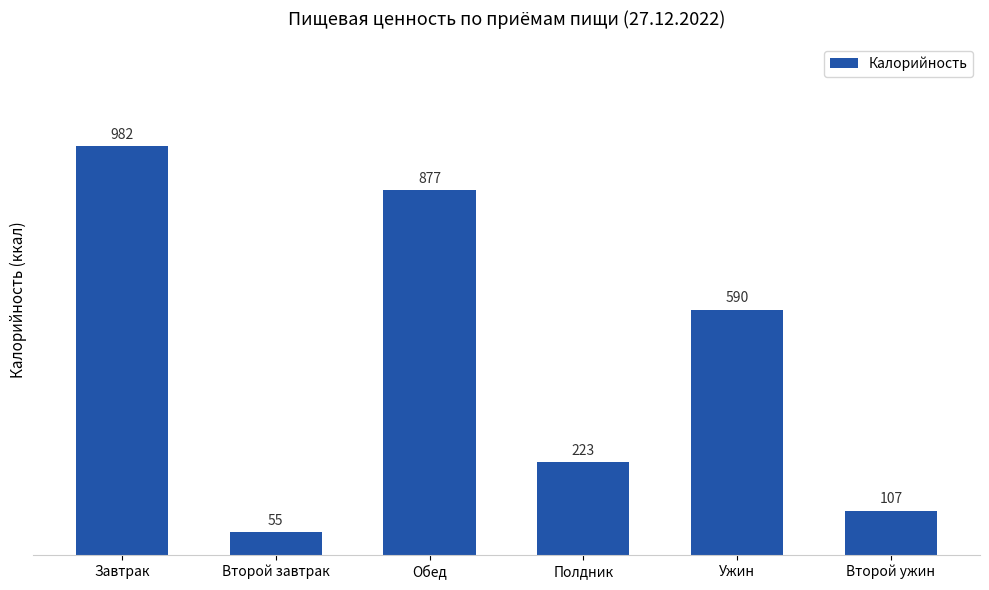

What is the difference between the values at Полдник and Ужин?

367